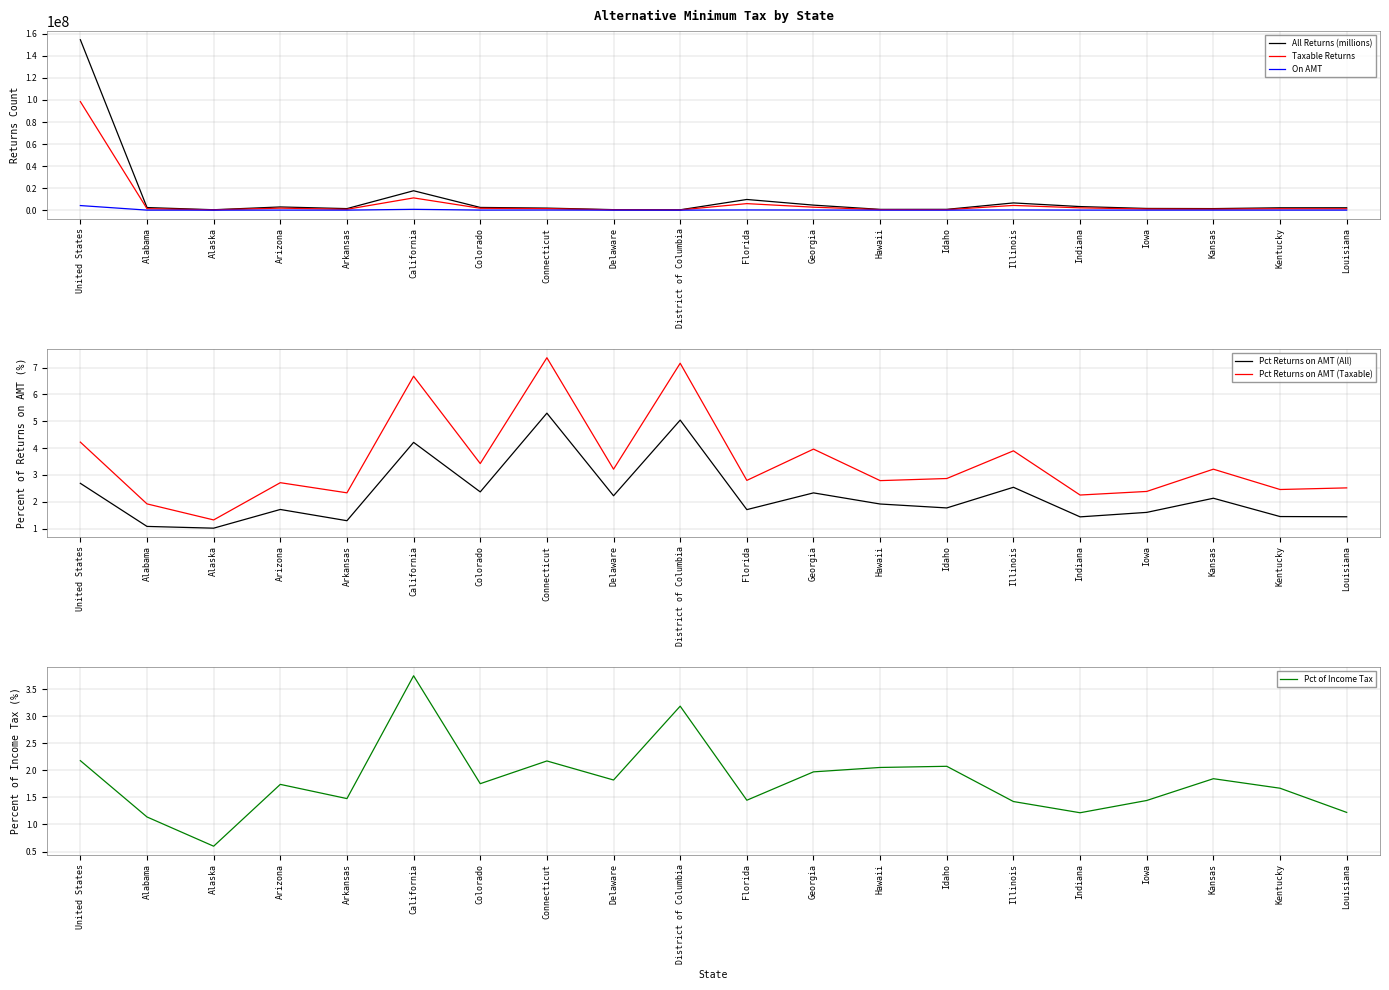

How many interior local peaks does the All Returns (millions) series have?

4